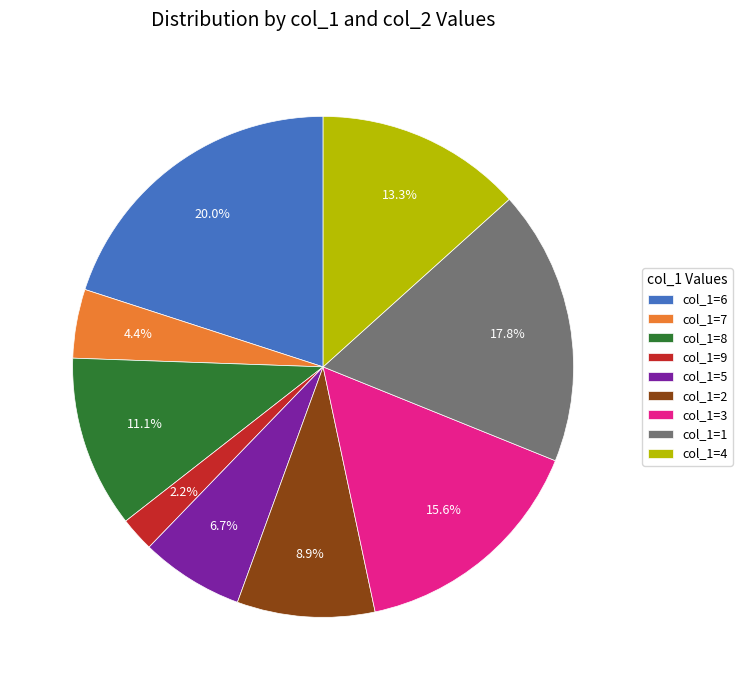

Which slice is the smallest?

col_1=9